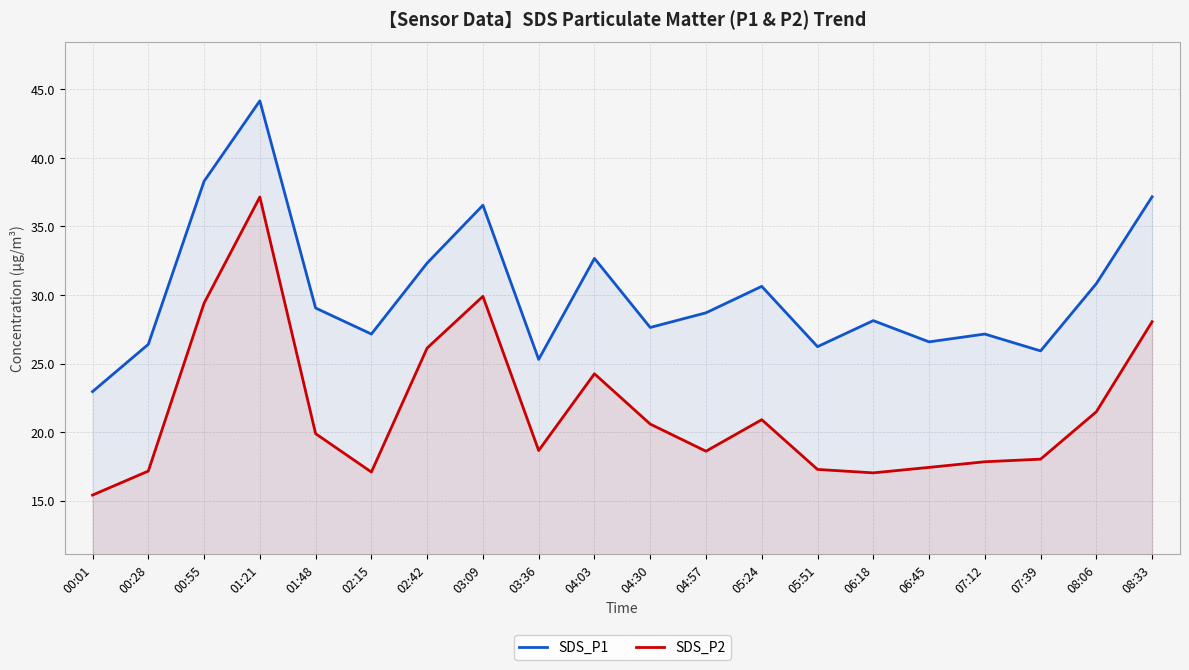

Reading left to right, list all the values displayed in this chart.

SDS_P1: 00:01=22.9	00:28=26.4	00:55=38.3	01:21=44.2	01:48=29.1	02:15=27.1	02:42=32.3	03:09=36.5	03:36=25.3	04:03=32.7	04:30=27.6	04:57=28.7	05:24=30.6	05:51=26.2	06:18=28.1	06:45=26.6	07:12=27.1	07:39=25.9	08:06=30.8	08:33=37.2
SDS_P2: 00:01=15.4	00:28=17.1	00:55=29.4	01:21=37.1	01:48=19.9	02:15=17.1	02:42=26.1	03:09=29.9	03:36=18.6	04:03=24.2	04:30=20.6	04:57=18.6	05:24=20.9	05:51=17.3	06:18=17.0	06:45=17.4	07:12=17.8	07:39=18.0	08:06=21.5	08:33=28.1